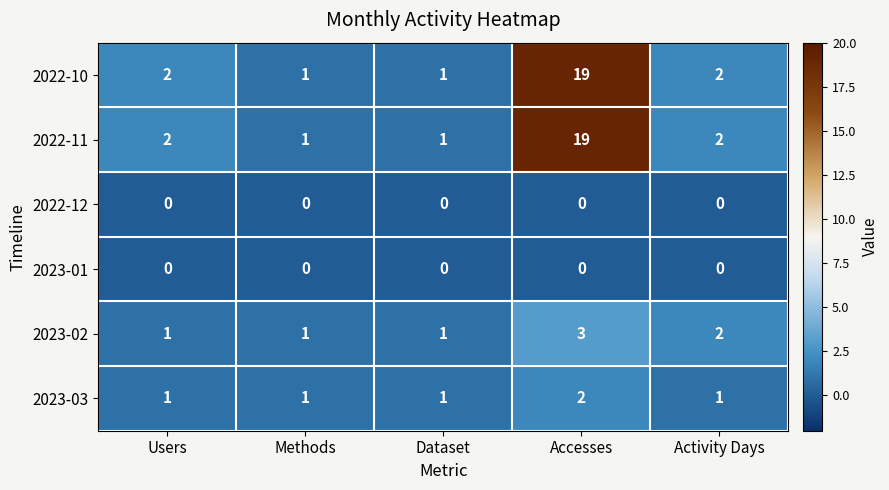

Is the value of 2022-10 at Users greater than the value of 2023-01 at Methods?

Yes